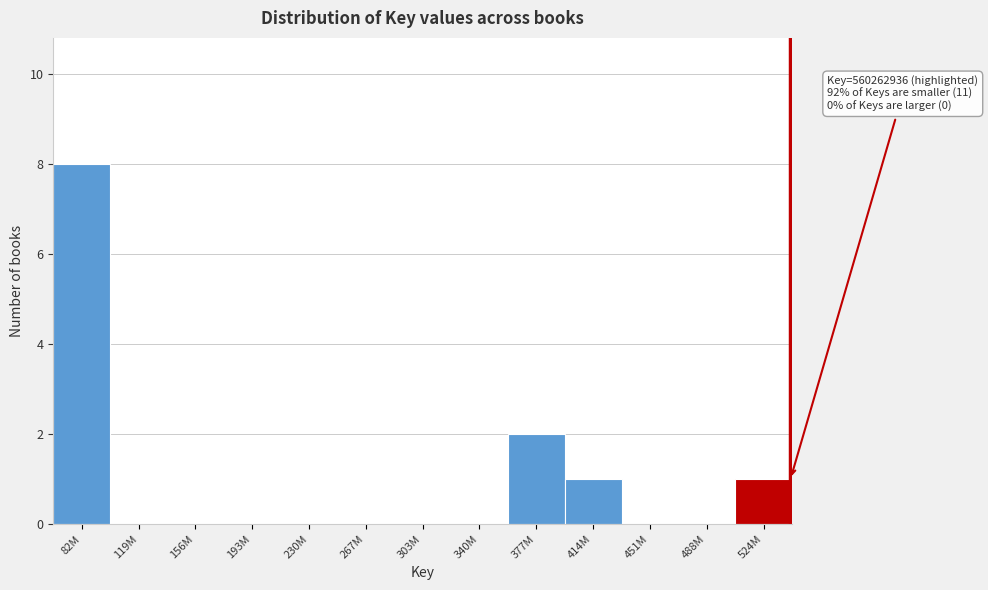

Reading right to left, extract all data points from this chart.

524M=1	488M=0	451M=0	414M=1	377M=2	340M=0	303M=0	267M=0	230M=0	193M=0	156M=0	119M=0	82M=8